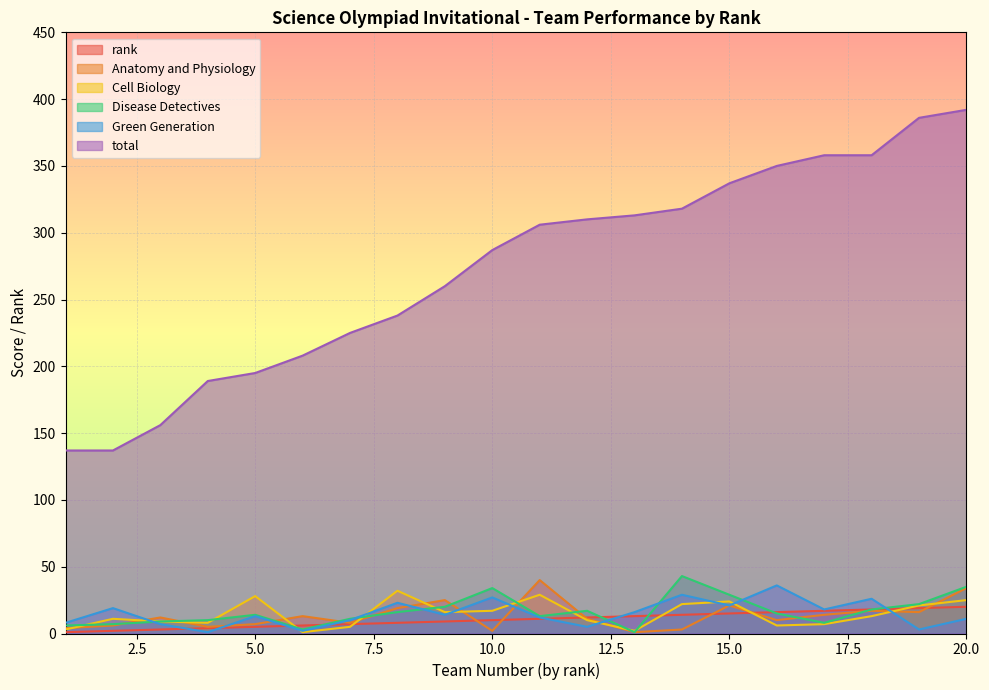

What is the lowest value of the Green Generation series?

1